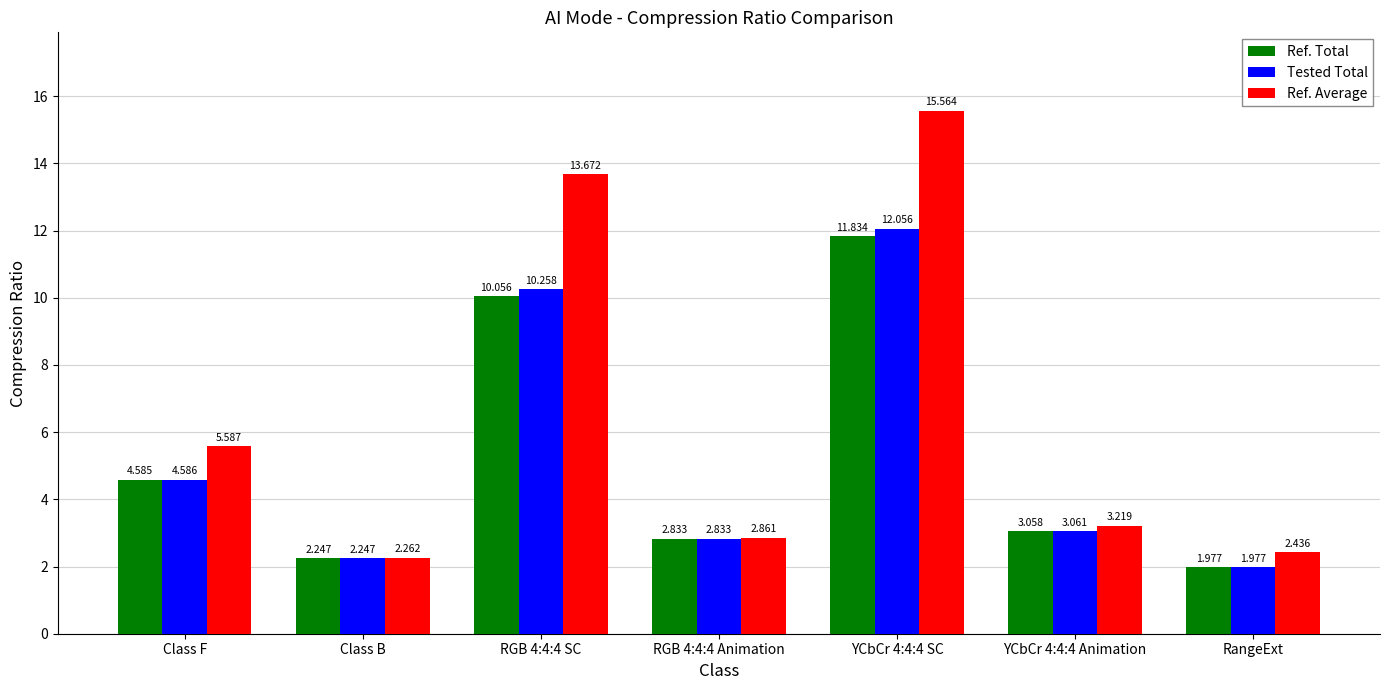

How many data points in Tested Total are less than 3?

3